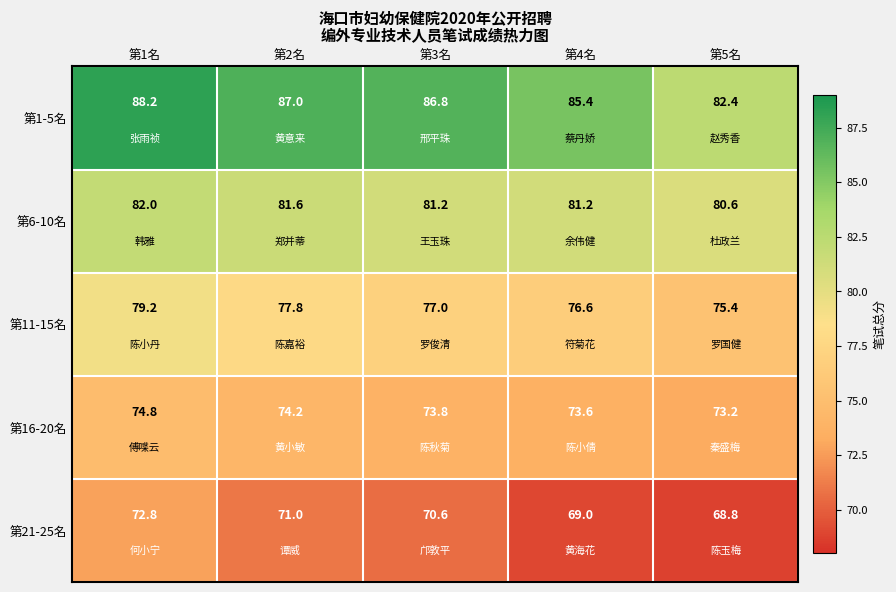

Which series changed the most between 第2名 and 第4名?

第21-25名